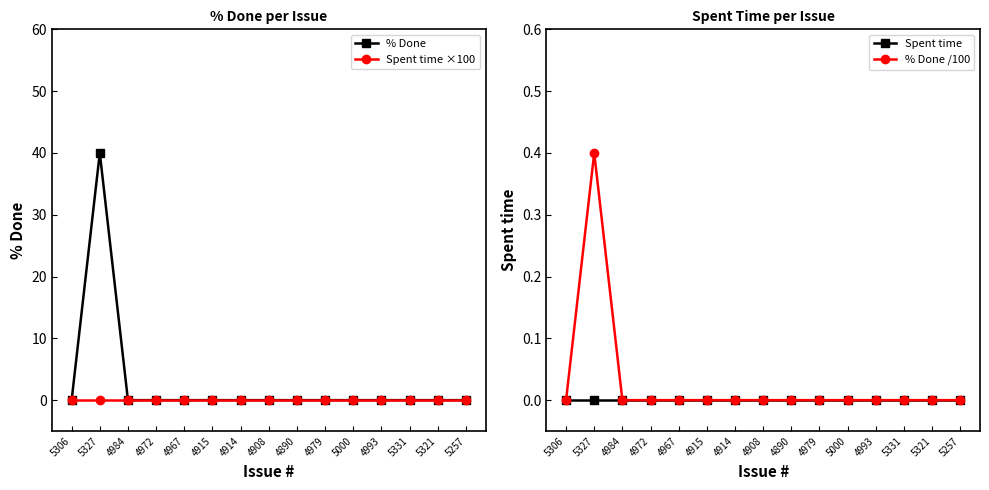

What position from the left is 4993?

12